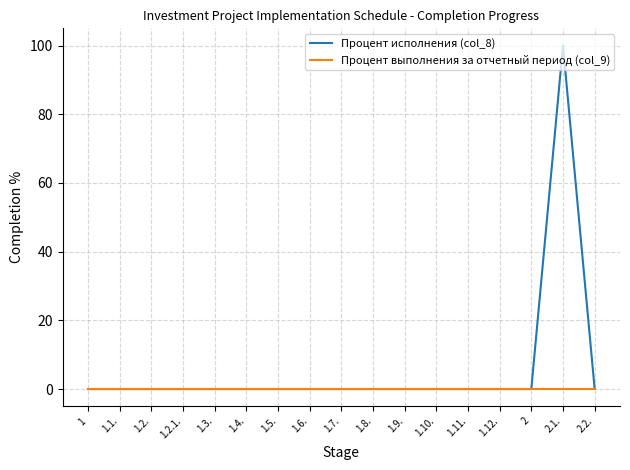

Rank the series by their maximum value, from highest to lowest.

Процент исполнения (col_8), Процент выполнения за отчетный период (col_9)